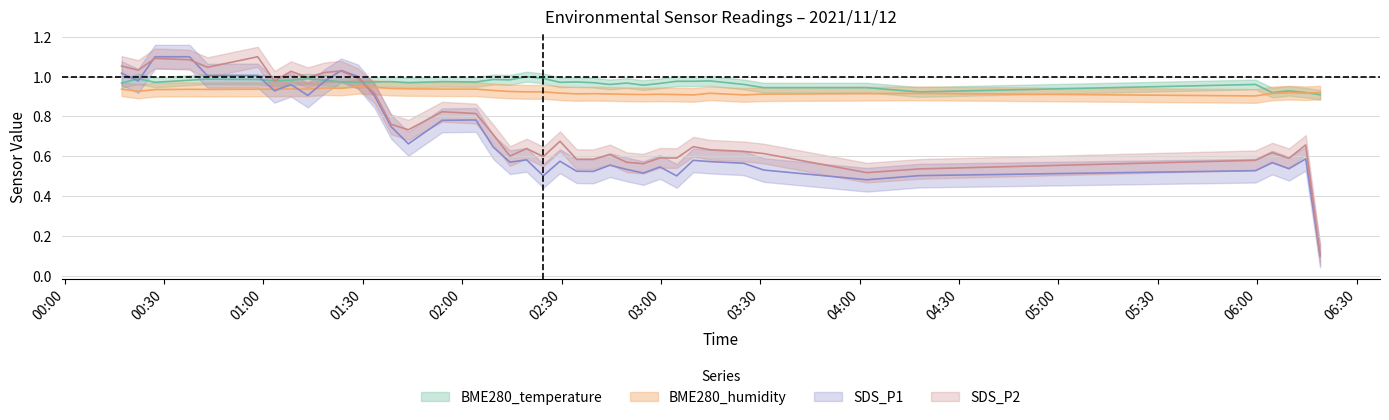

What is the highest value of the BME280_temperature series?

1.0